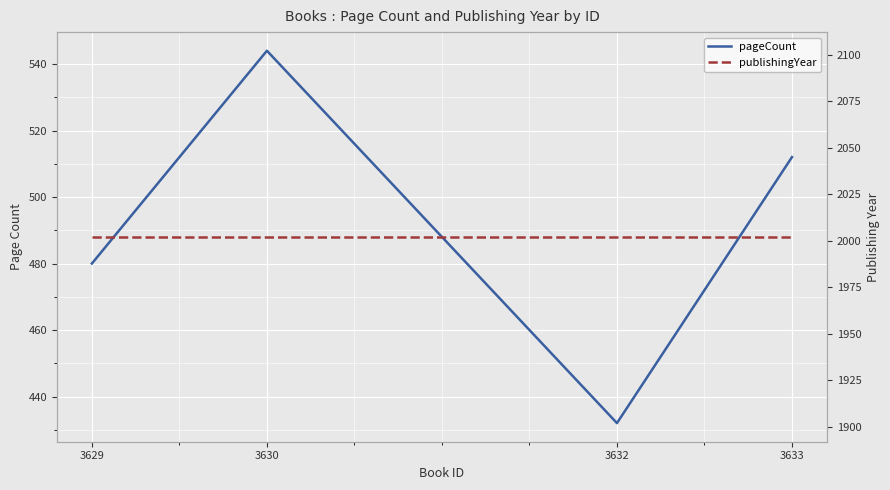

True or false: publishingYear and pageCount cross at least once.

False